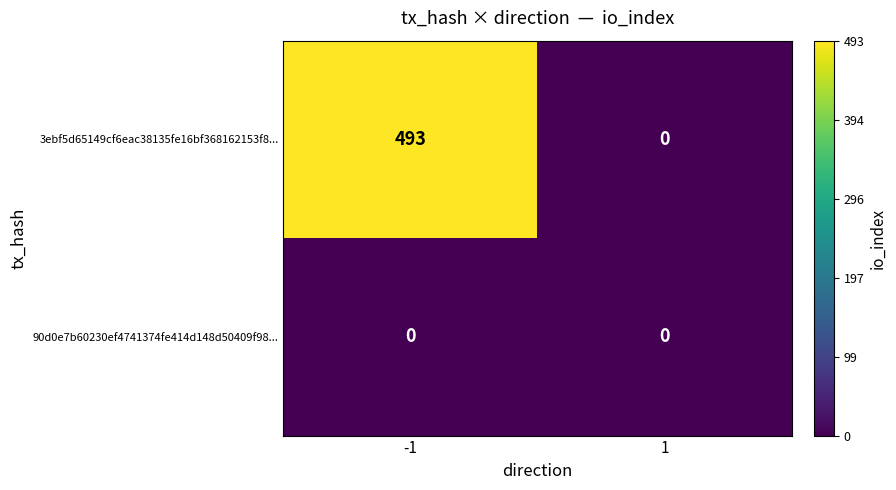

Which series has the largest range (max minus min)?

3ebf5d65149cf6eac38135fe16bf368162153f8...